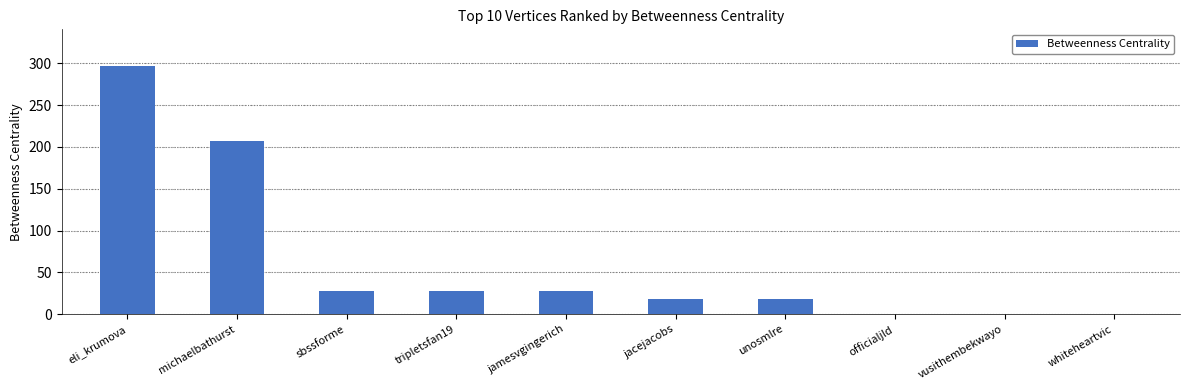

What is the change in value from tripletsfan19 to unosmlre?

-9.4